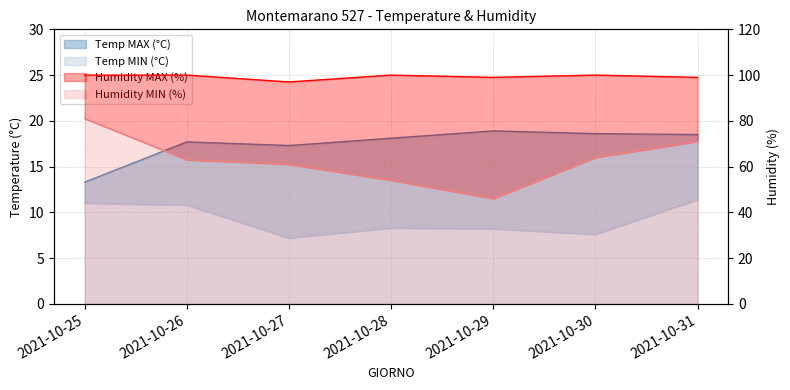

At which category is the sum across all series the highest?

2021-10-25